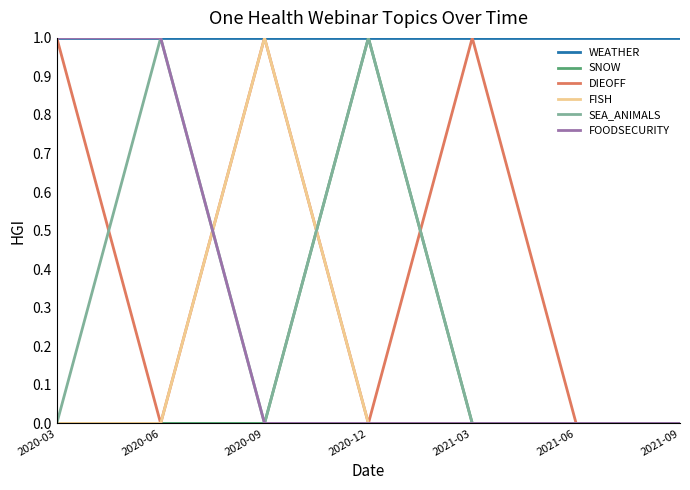

What position from the right is 2021-03?

3